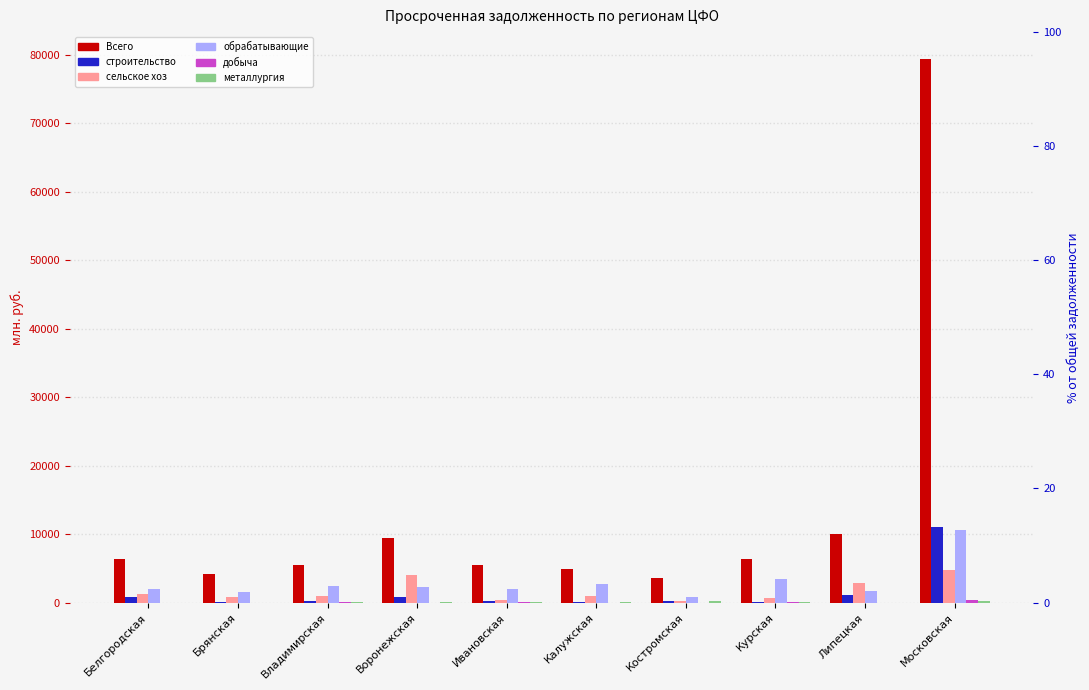

At how many categories does at least one series exceed 3913?

9